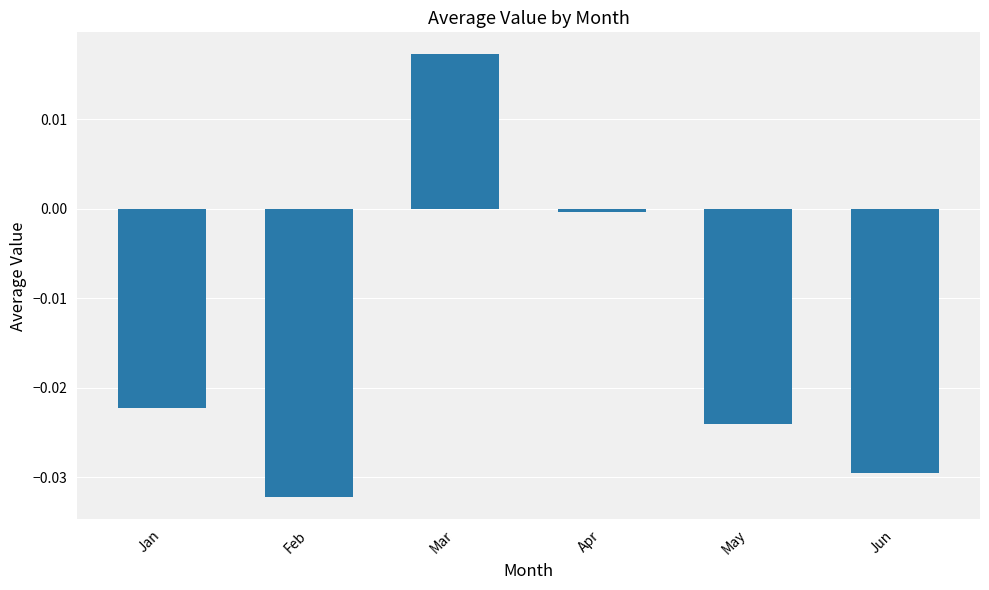

What is the sum of all values?

-0.1